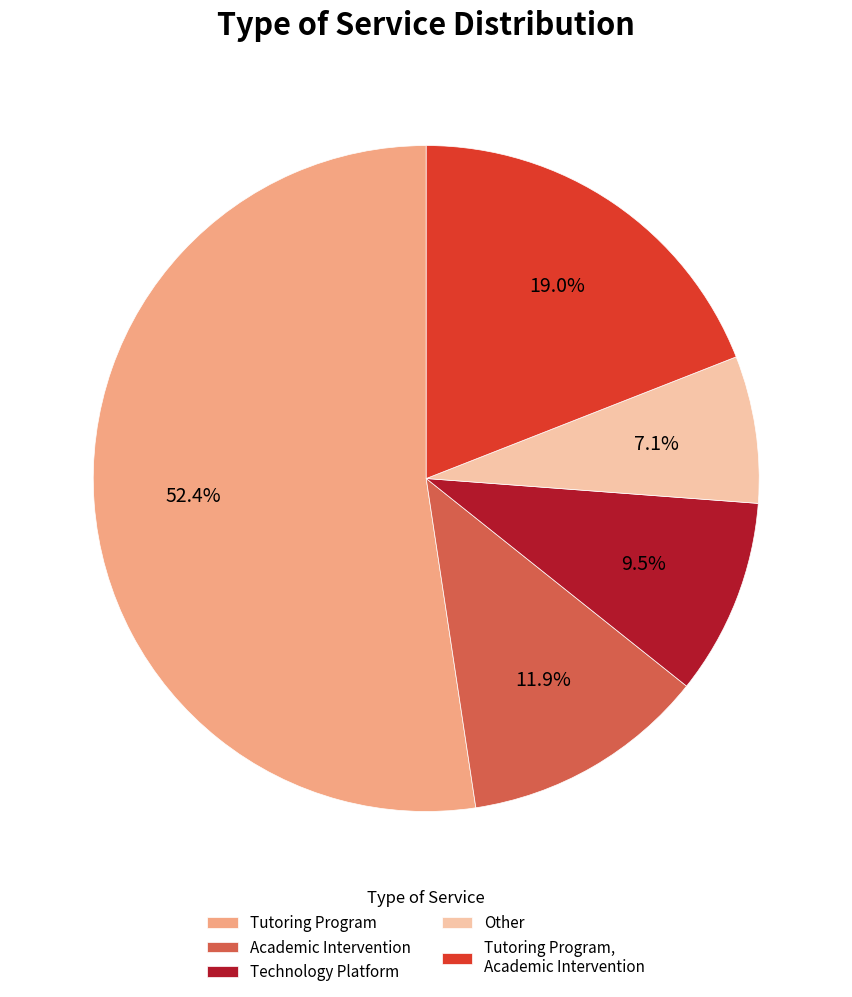

What is the ratio of the value at Academic Intervention to the value at Other?

1.7